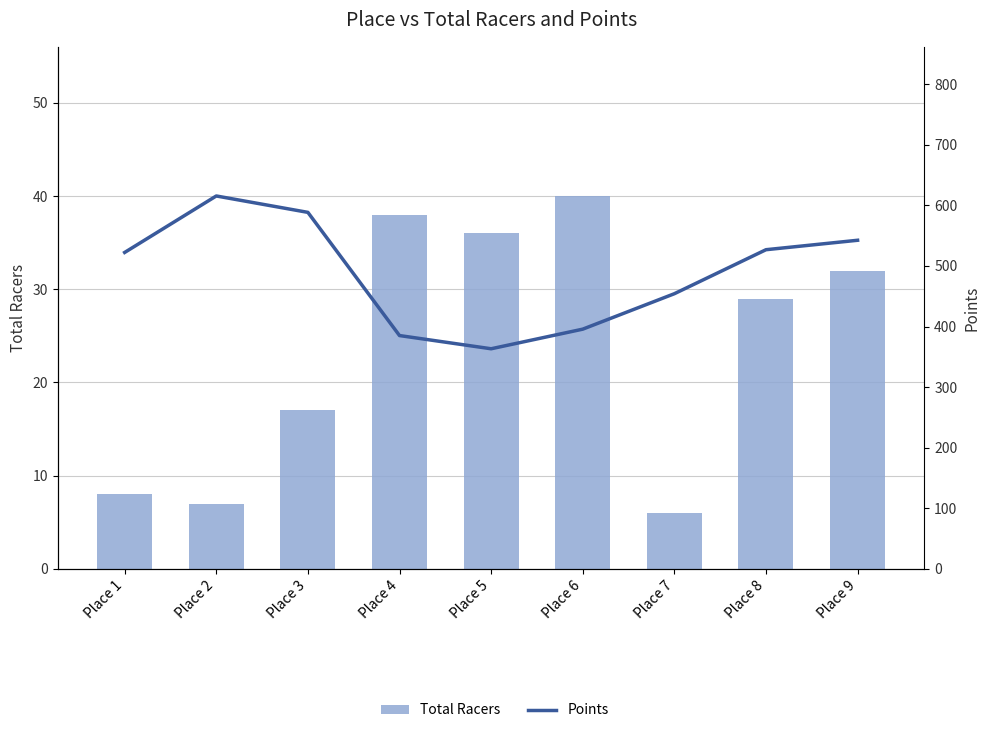

What is the total value across all series at Place 9?

574.4